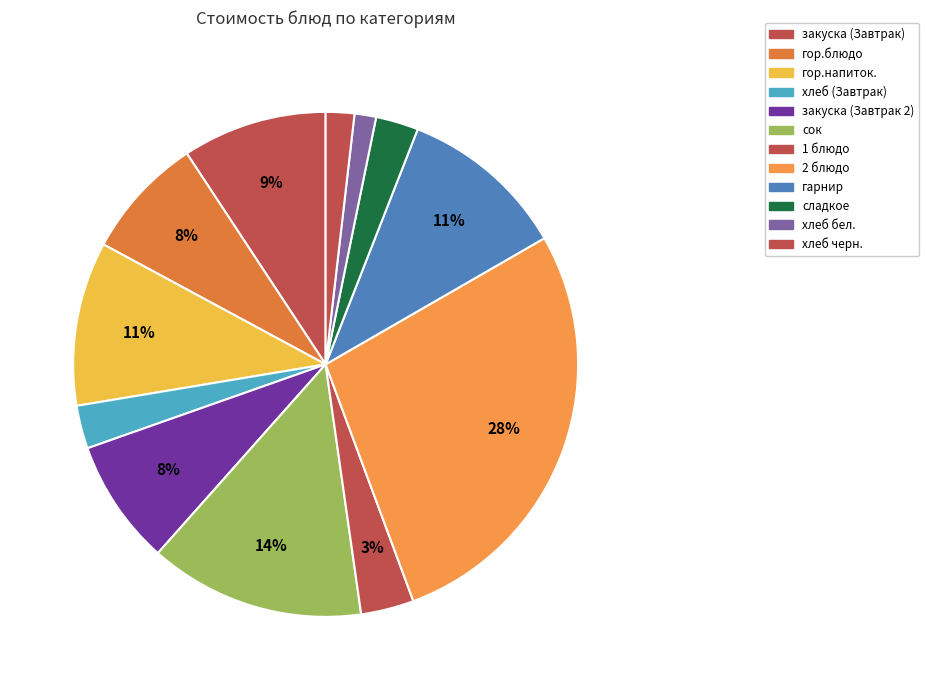

Rank the categories by value from highest to lowest.

2 блюдо, сок, гарнир, гор.напиток., закуска (Завтрак), закуска (Завтрак 2), гор.блюдо, 1 блюдо, хлеб (Завтрак), сладкое, хлеб черн., хлеб бел.